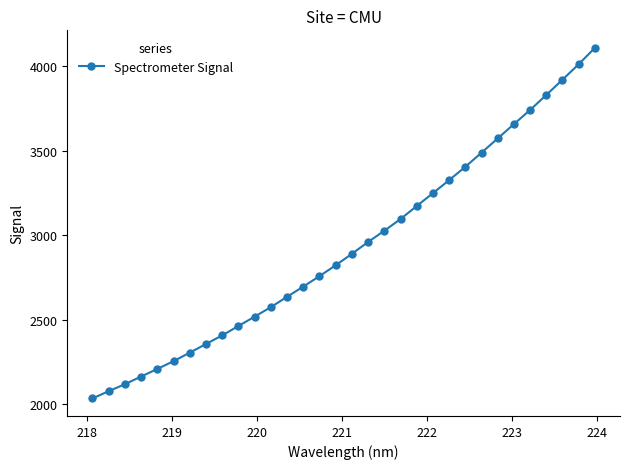

What is the maximum value shown in the chart?

4108.0